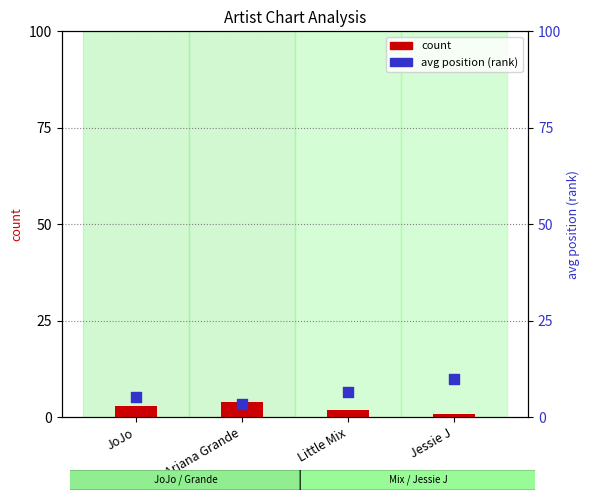

Which series contains the highest Y value?

avg position (rank)